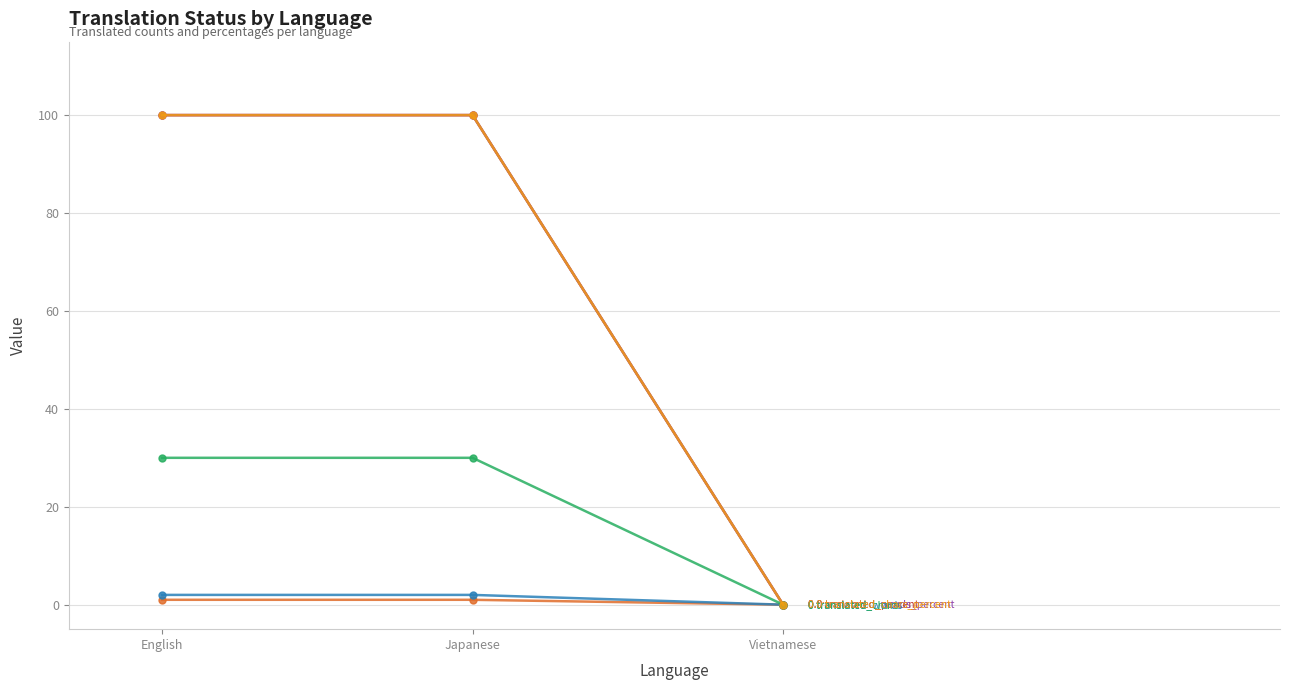

Does the chart have visible grid lines?

Yes